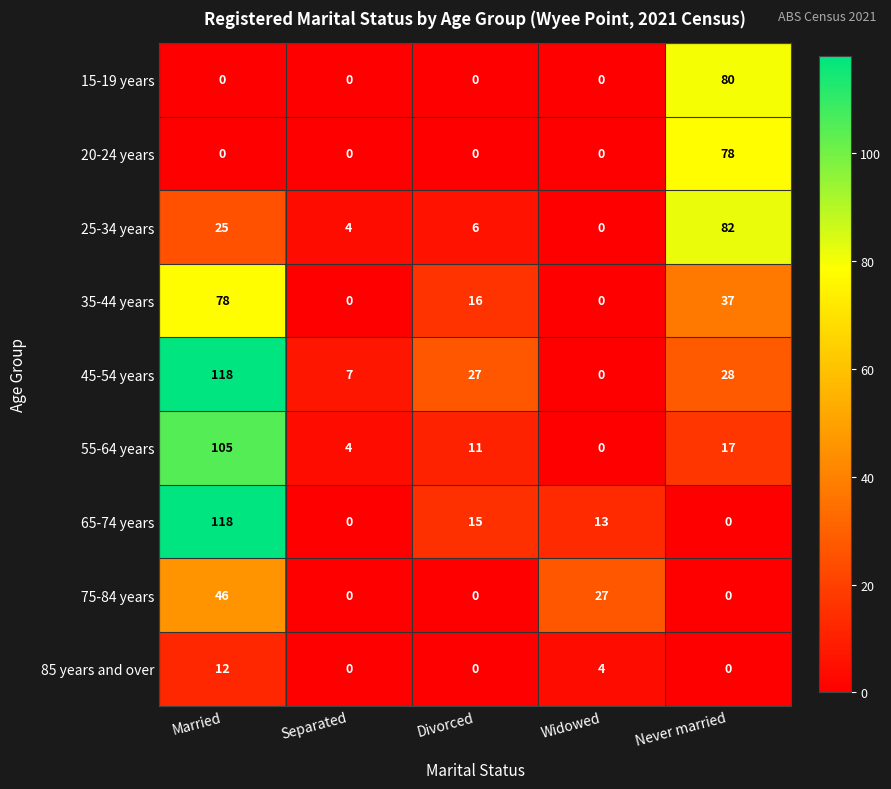

Where does the 45-54 years series first go above 27?

Married